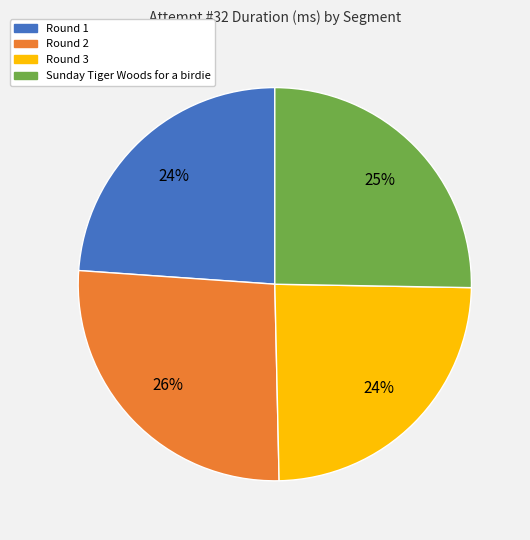

Does Round 3 account for over 50% of the chart?

No